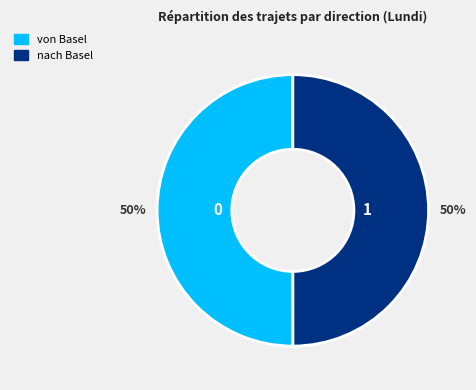

True or false: nach Basel accounts for 50% of the total.

True